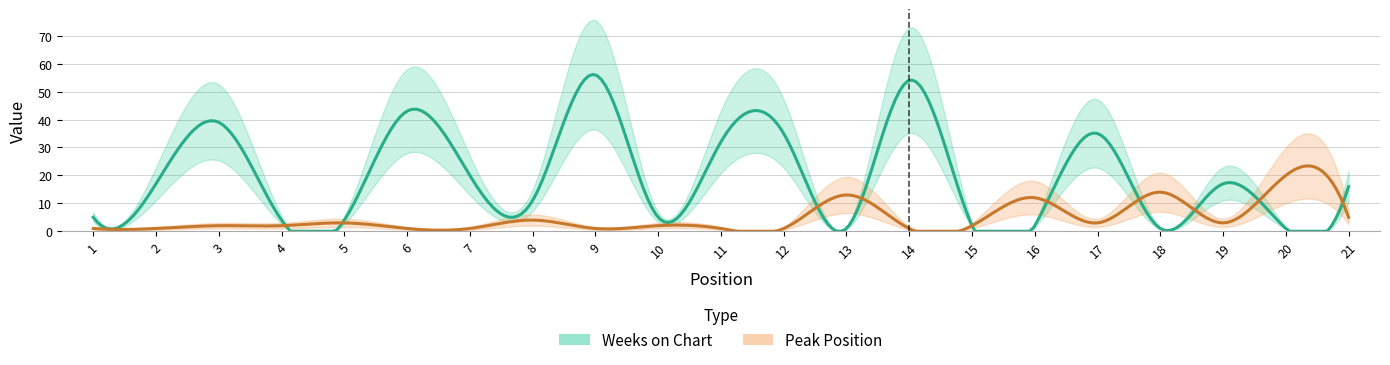

Reading left to right, what are all the values shown in this chart?

Weeks on Chart: 5	17	39	4	4	43	20	11	56	5	32	35	1	54	2	2	35	1	17	1	16
Peak Position: 1	1	2	2	3	1	1	4	1	2	1	1	13	1	2	12	3	14	3	20	5